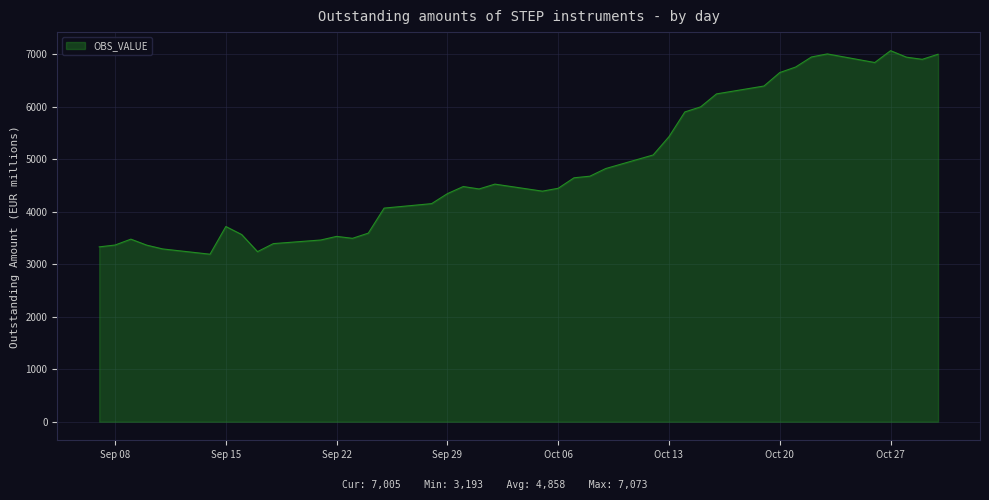

What is the minimum value shown in the chart?

3193